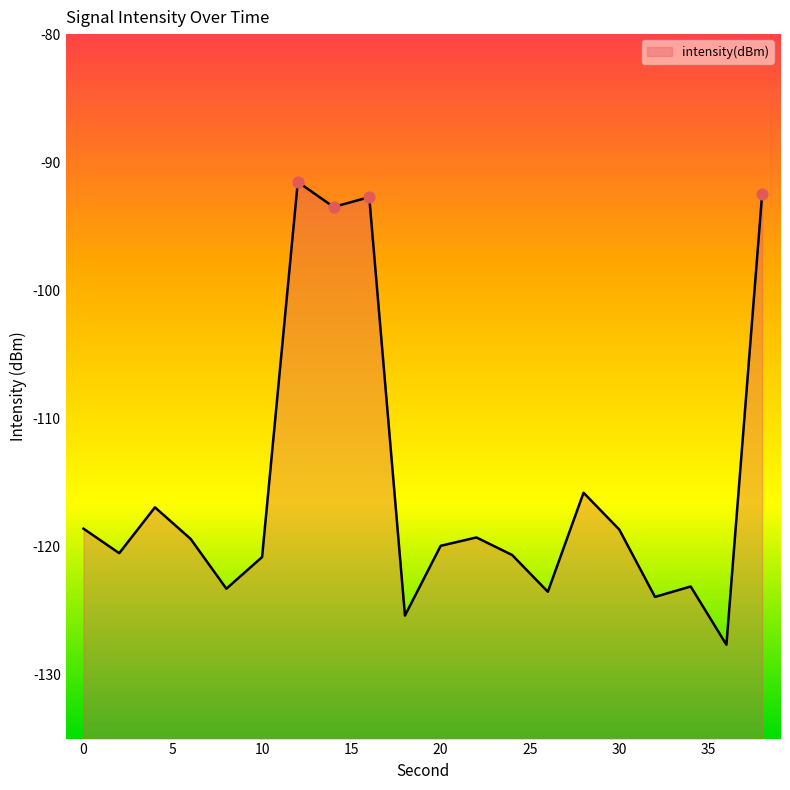

What is the change in value from 4 to 12?

+25.4